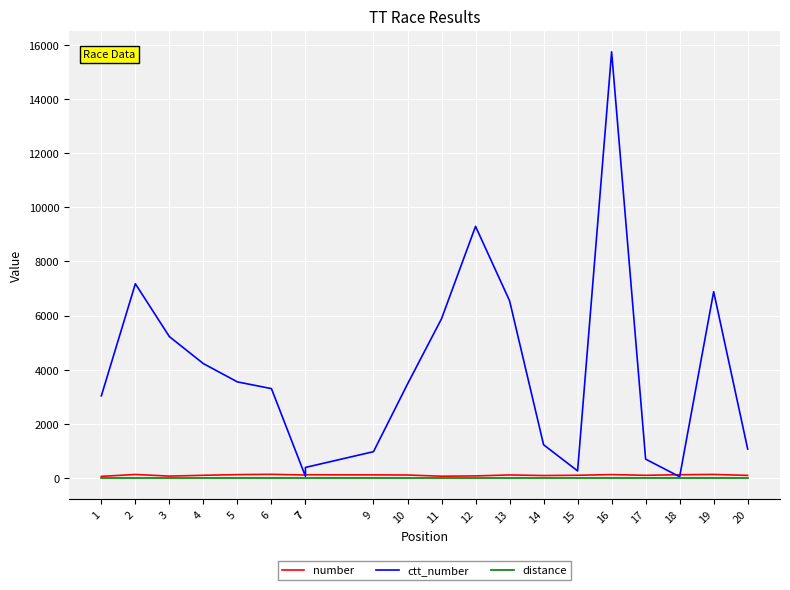

Reading left to right, transcribe all the data shown in this chart.

number: 1=60	2=130	3=70	4=100	5=125	6=135	7=111	7=120	9=115	10=110	11=66	12=77	13=112	14=91	15=101	16=126	17=99	18=121	19=131	20=96
ctt_number: 1=3034	2=7174	3=5221	4=4224	5=3549	6=3301	7=60	7=390	9=972	10=3470	11=5881	12=9294	13=6547	14=1228	15=262	16=15740	17=697	18=46	19=6883	20=1070
distance: 1=0	2=0	3=0	4=0	5=0	6=0	7=0	7=0	9=0	10=0	11=0	12=0	13=0	14=0	15=0	16=0	17=0	18=0	19=0	20=0